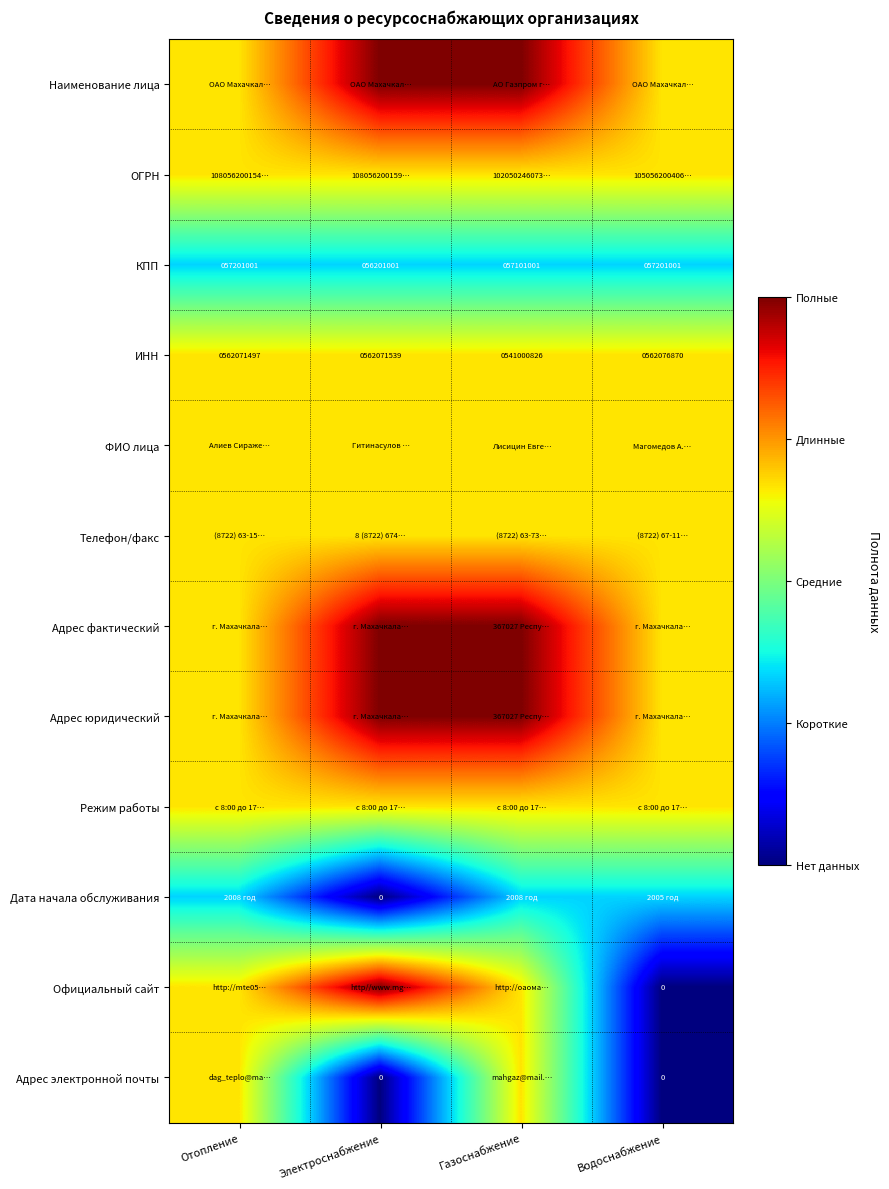

Where is ИНН nearest to the value 551538848?

Отопление